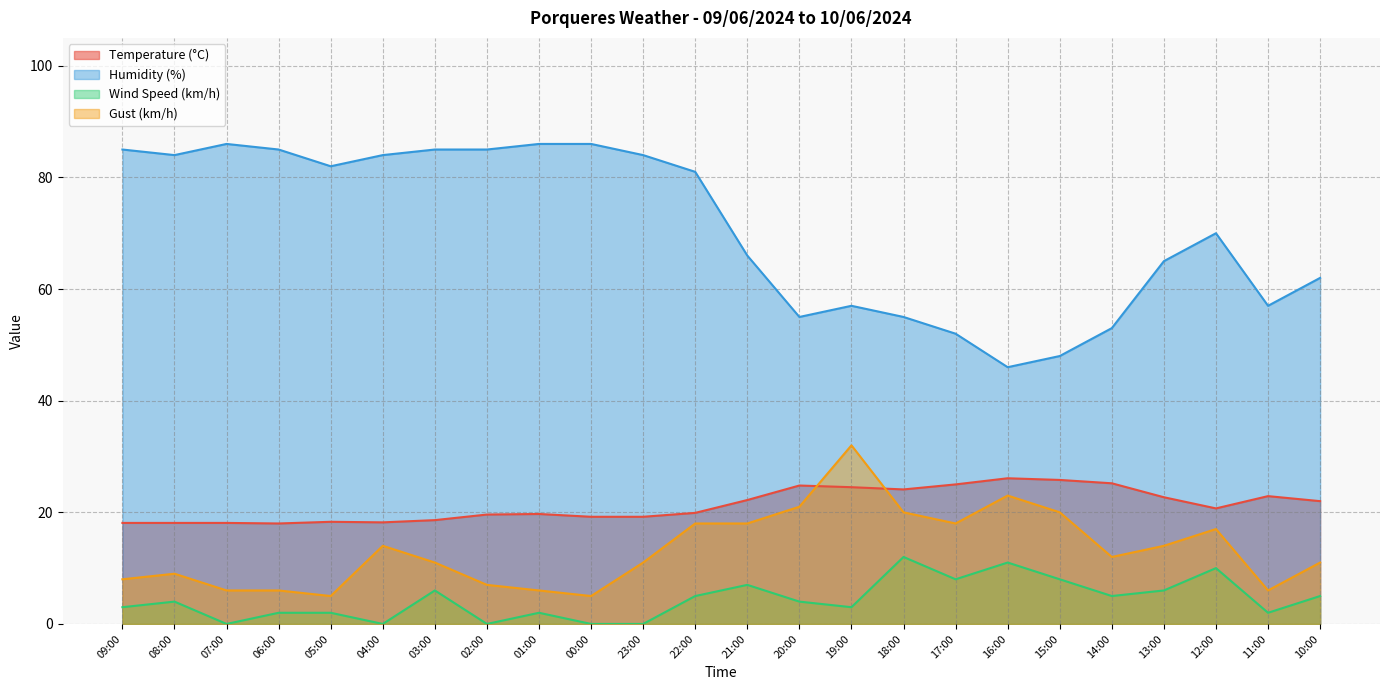

What is the difference between the maximum and second lowest values in the Temperature (°C) series?

8.0